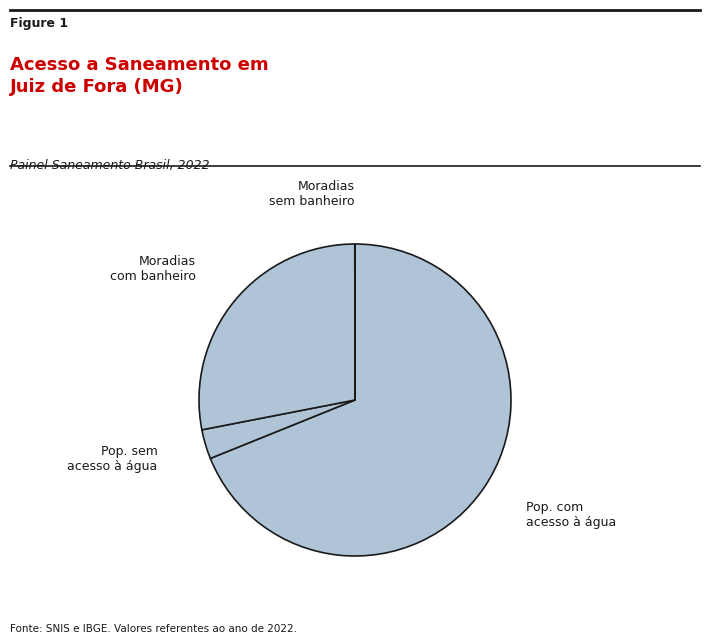

Is it true that Pop. com acesso à água is 62% of the pie?

False